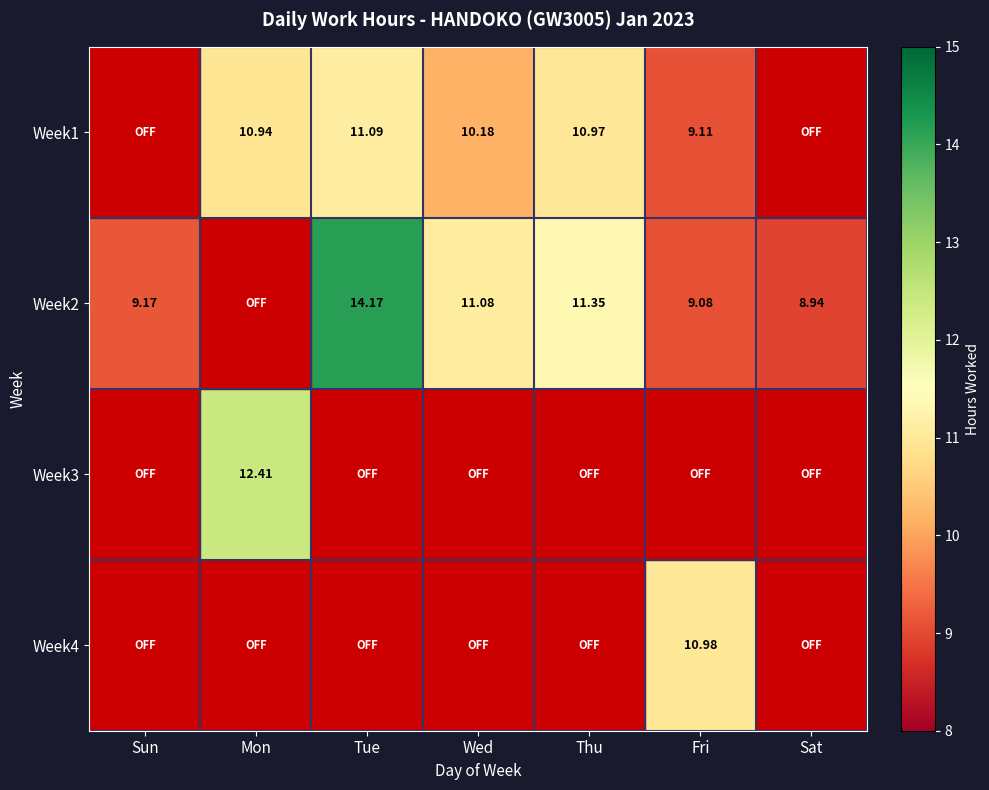

What is the approximate value of Week2 at Thu?

11.3